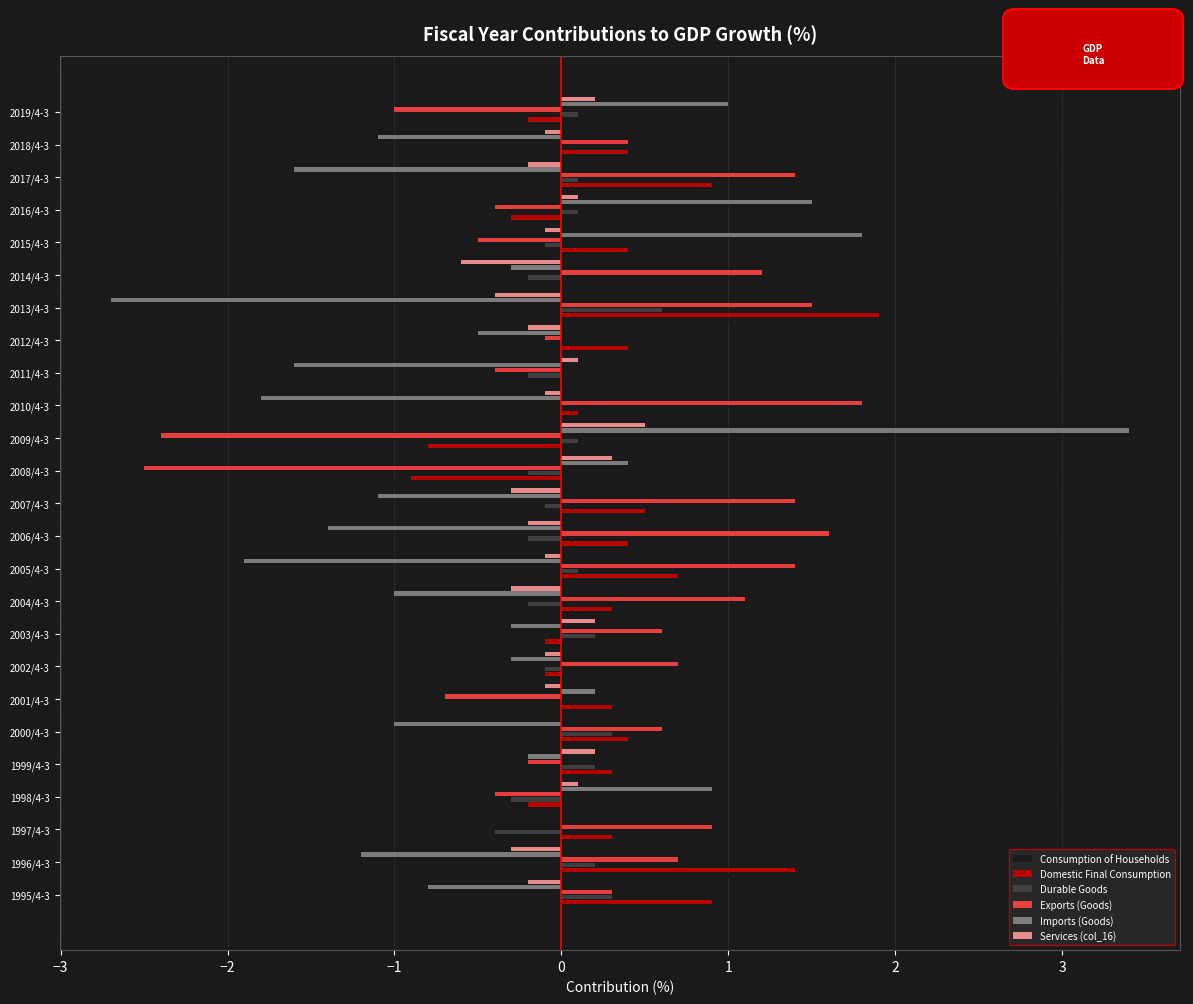

Is the value of Consumption of Households at 2008/4-3 greater than the value of Imports (Goods) at 2003/4-3?

No